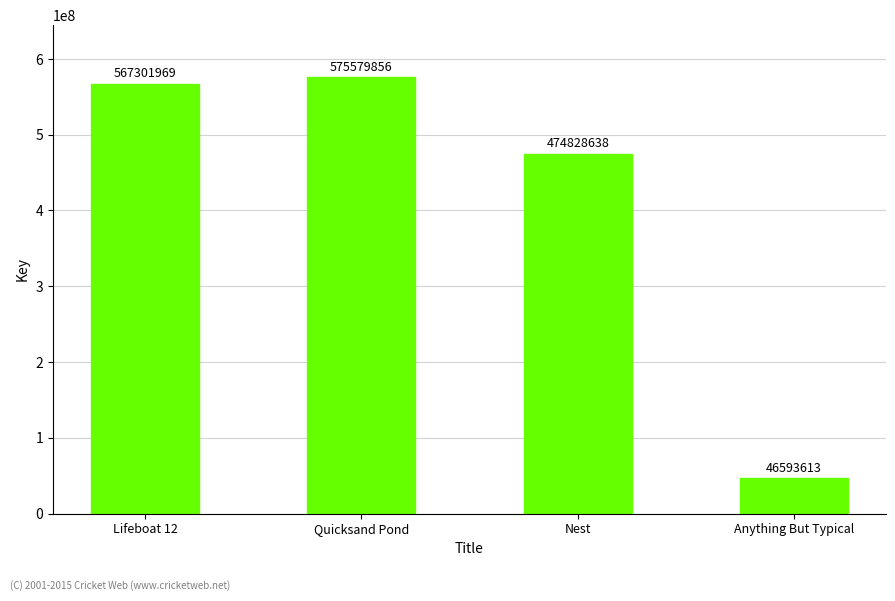

How many data points does each series have?

4